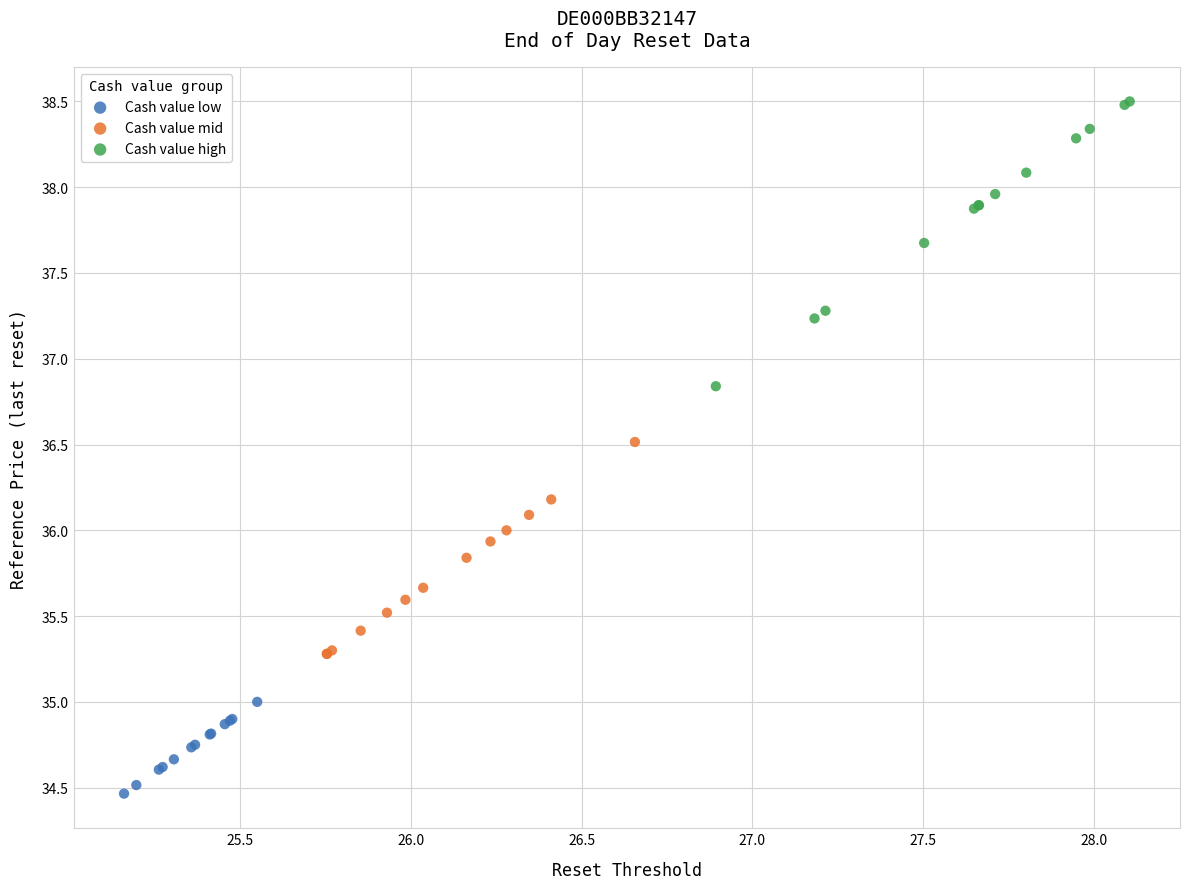

Which series has the largest Y range (max minus min)?

Cash value high